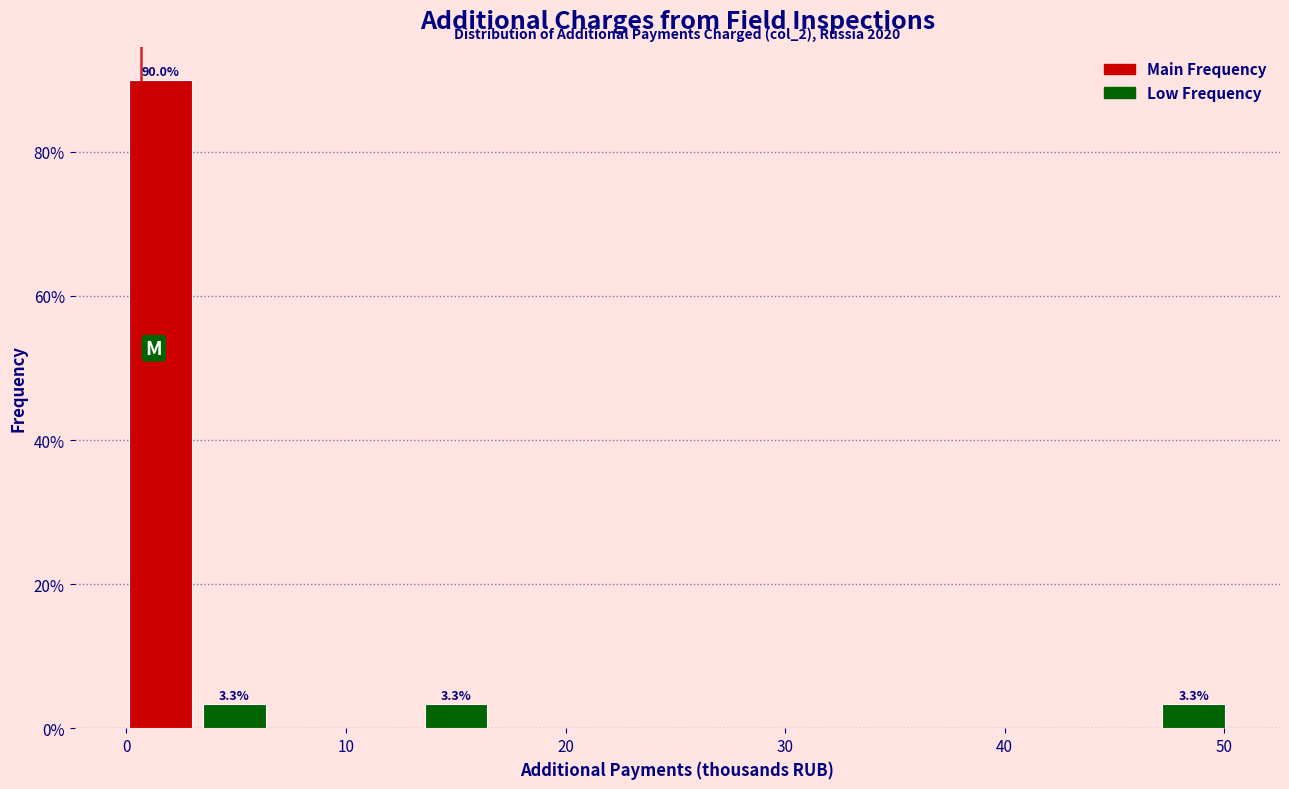

Read against the x-axis, roughly where is the centre of the tallest bar?

2